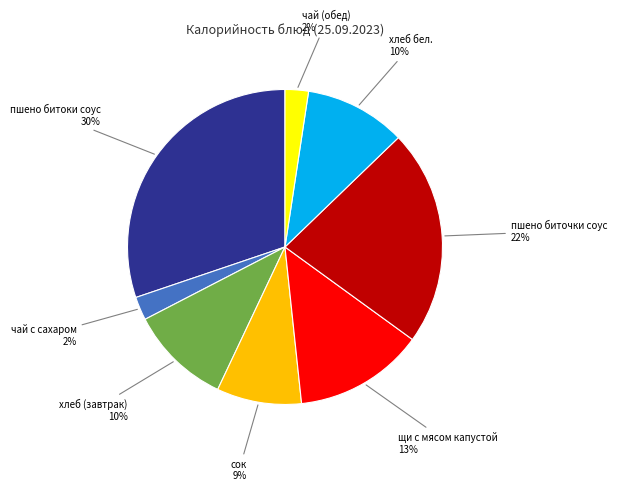

Between пшено биточки соус and чай (обед), which is larger?

пшено биточки соус